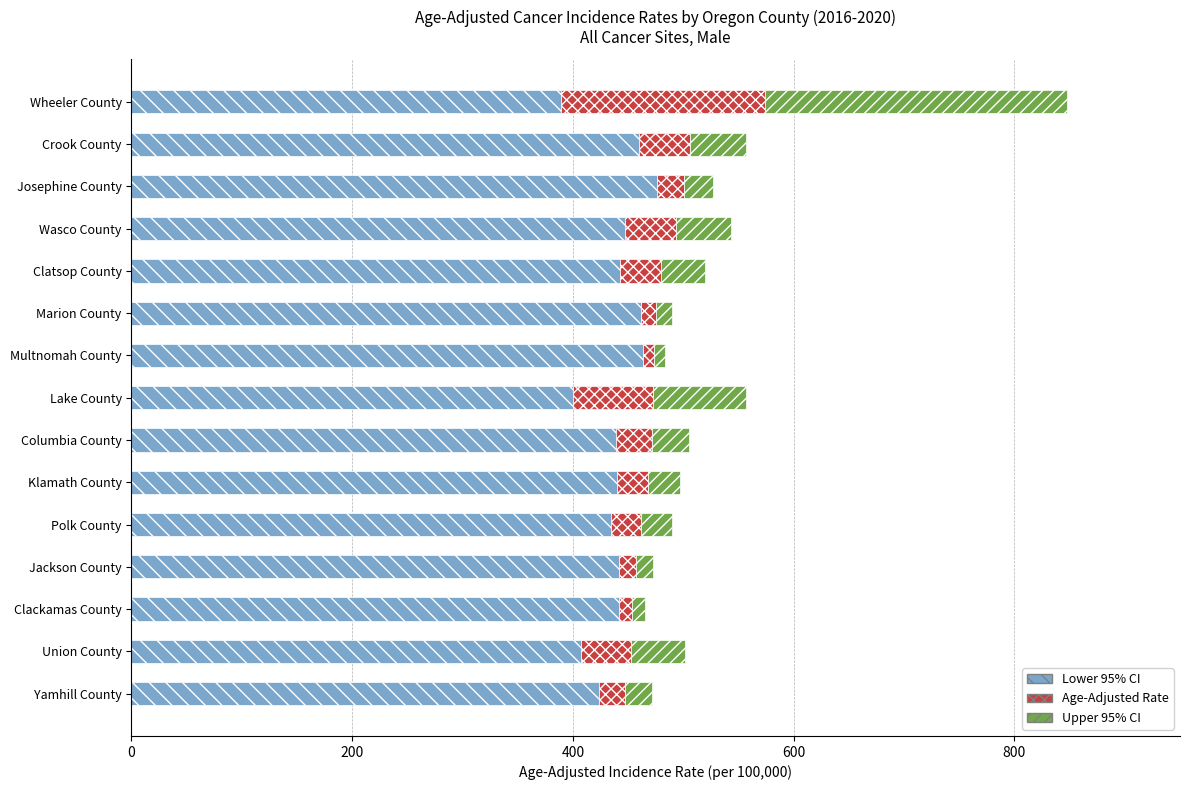

What is the total value across all series at Yamhill County?

471.8